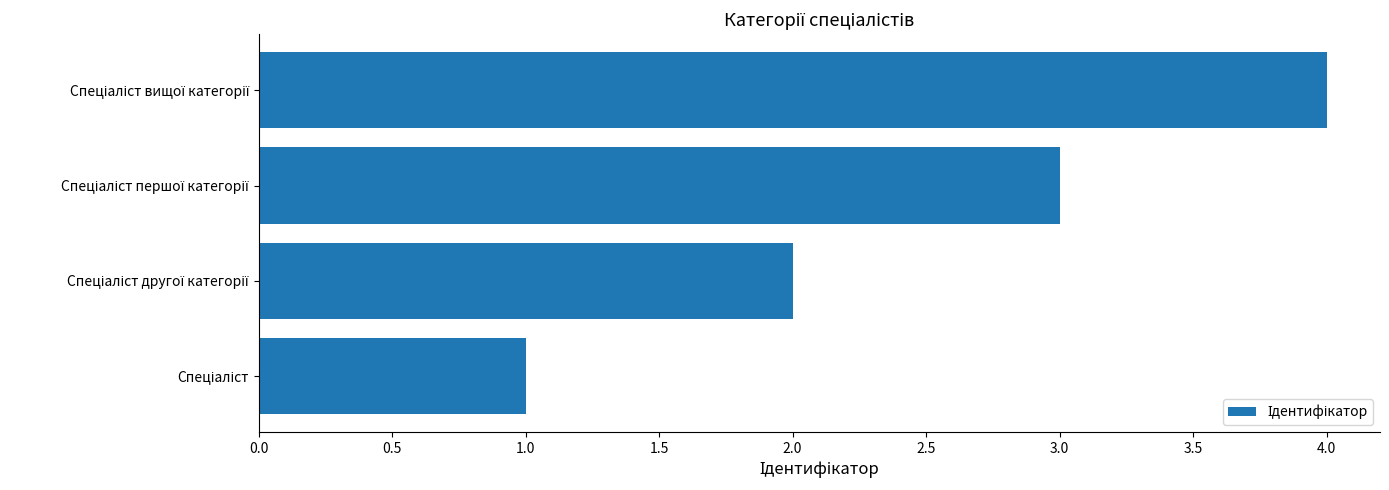

What is the maximum value shown in the chart?

4